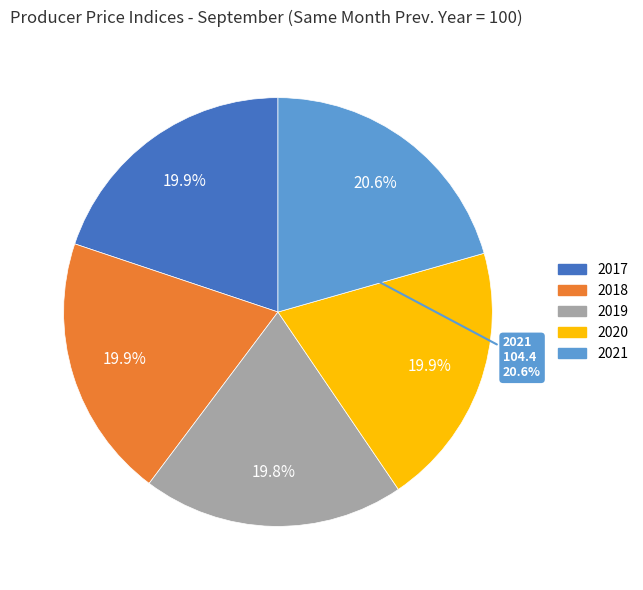

Is it true that 2020 is 20% of the pie?

True